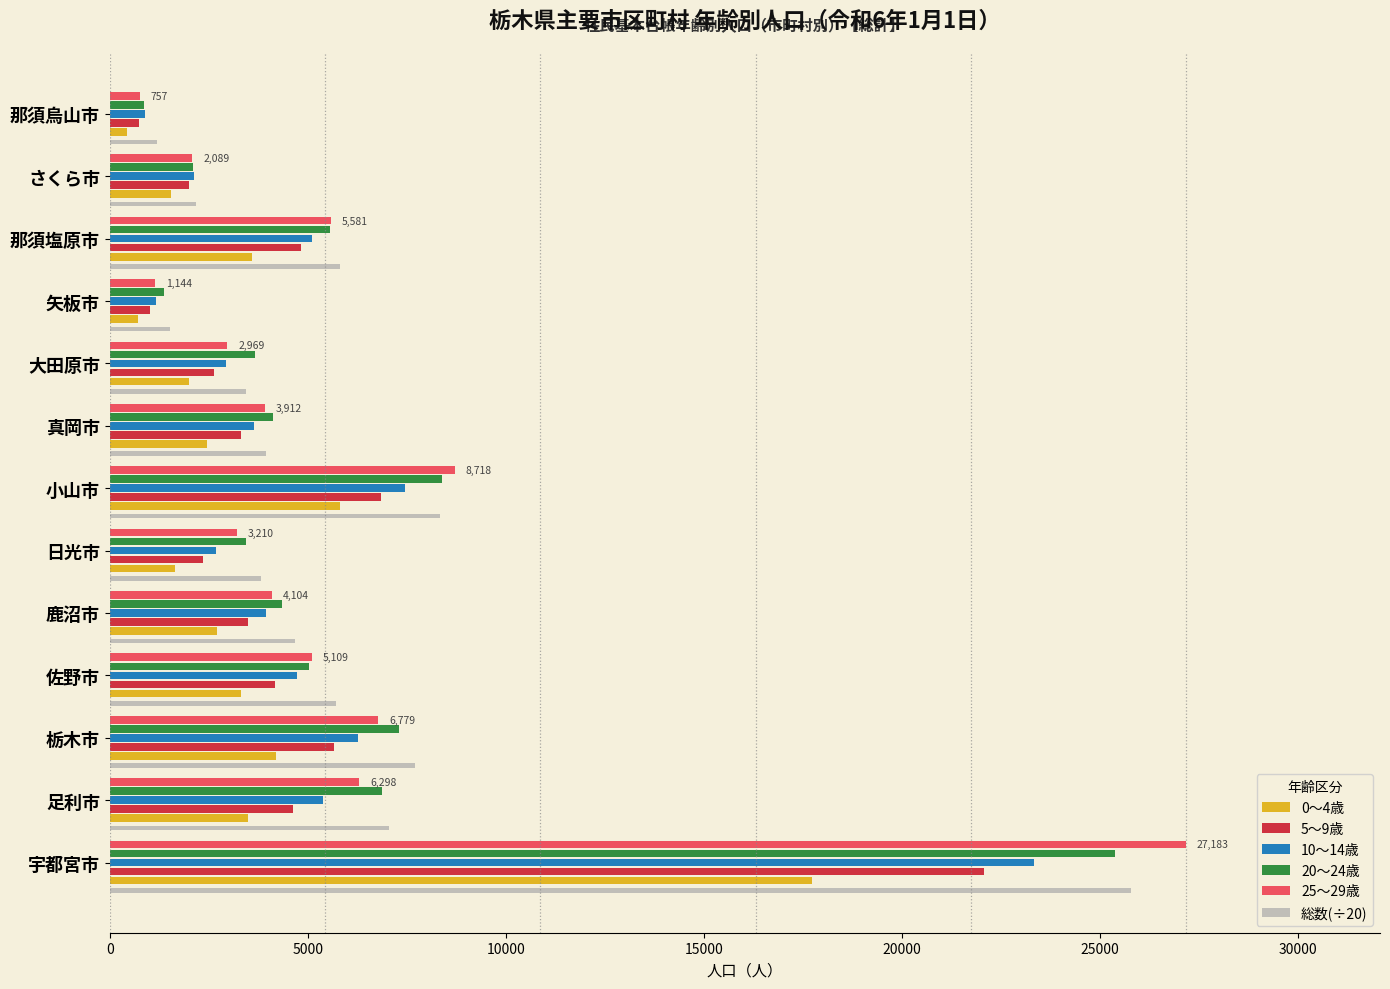

What are all the series names shown in the legend?

0～4歳, 5～9歳, 10～14歳, 20～24歳, 25～29歳, 総数(÷20)